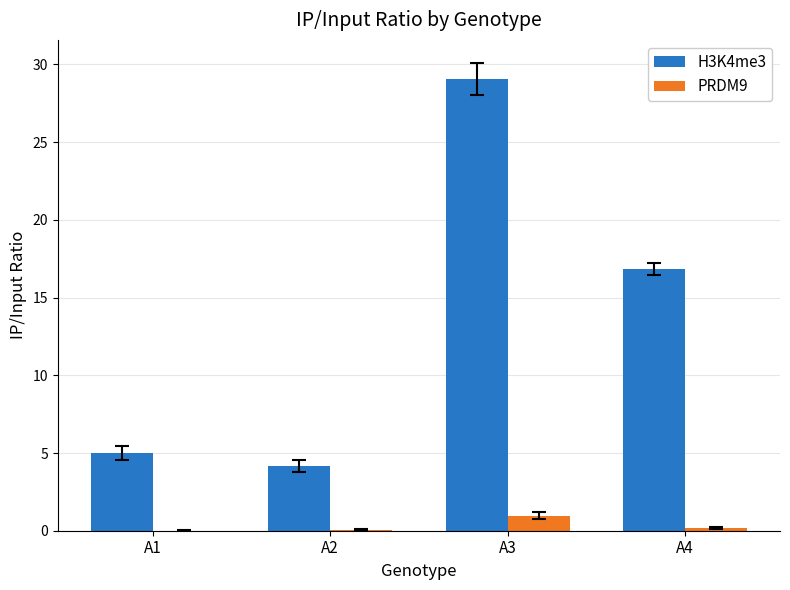

Which category has the highest value across all series?

A3